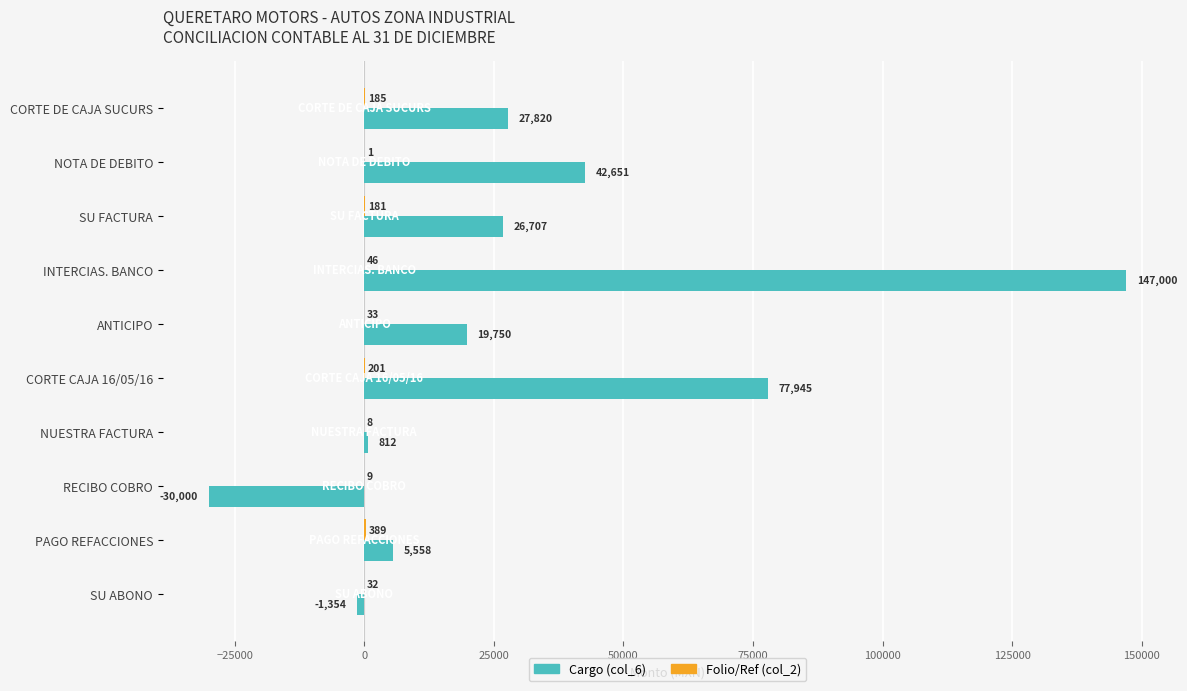

What is the sum of the Cargo (col_6) values at NUESTRA FACTURA and PAGO REFACCIONES?

6370.0